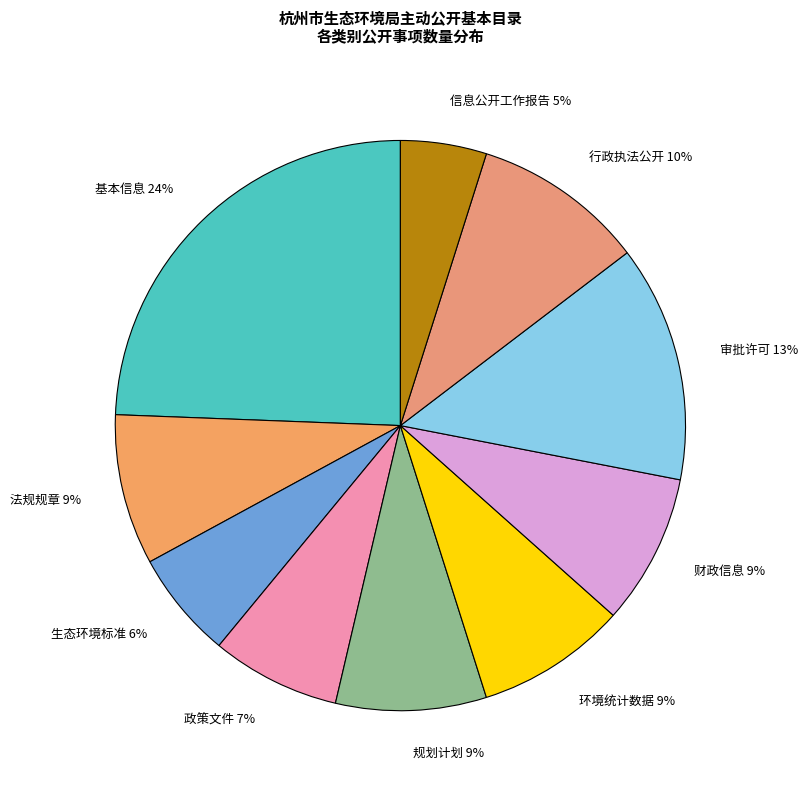

Count the number of slices in the pie.

10